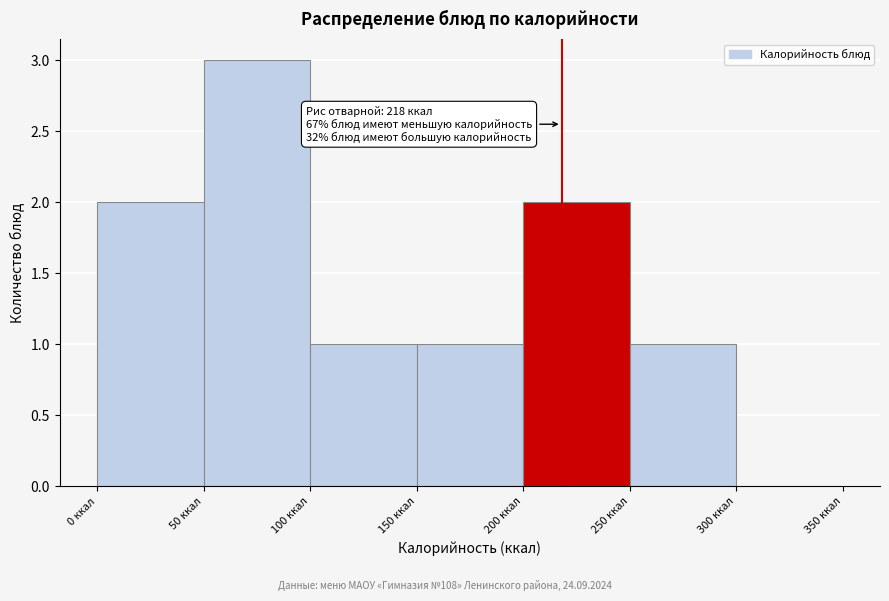

Which range on the x-axis has the tallest bar?

50 to 100